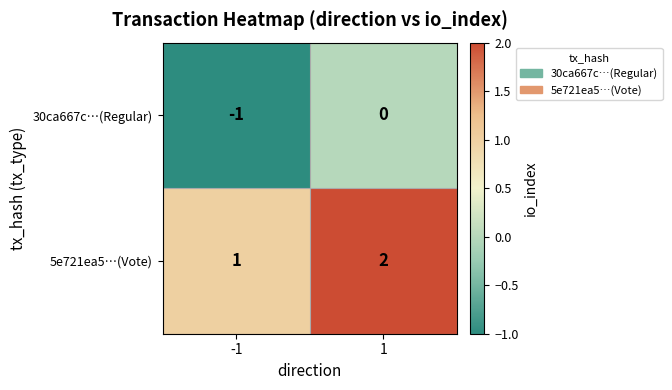

Reading left to right, what are all the values shown in this chart?

30ca667c…(Regular): -1=-1	1=0
5e721ea5…(Vote): -1=1	1=2